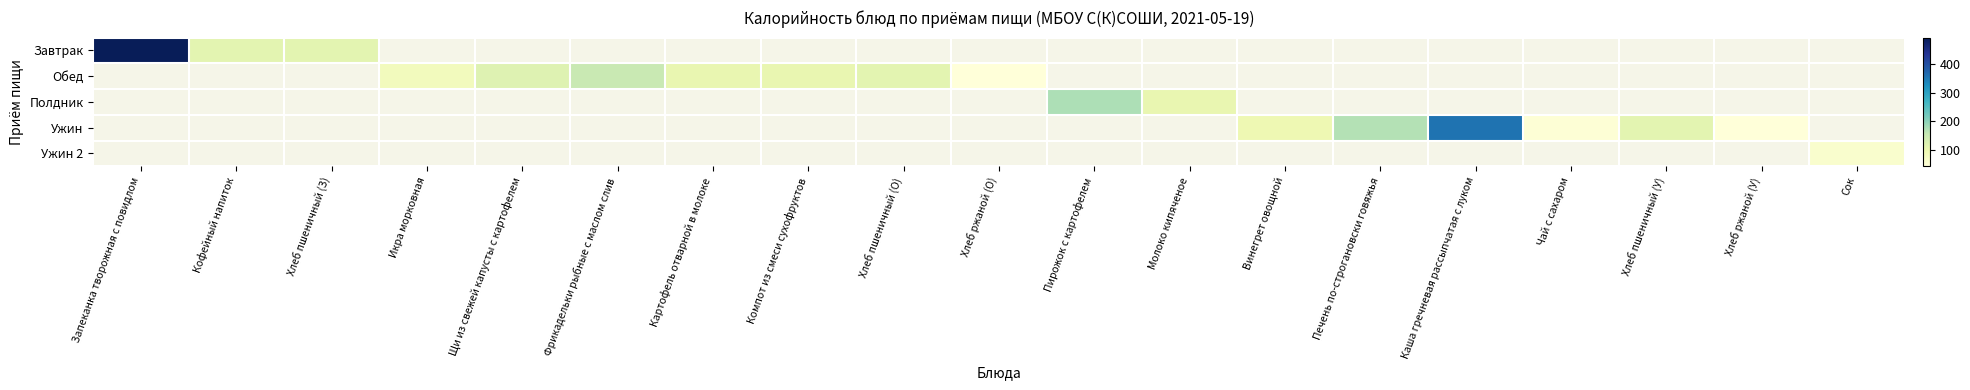

Which has a higher value, Винегрет овощной or Икра морковная?

Икра морковная